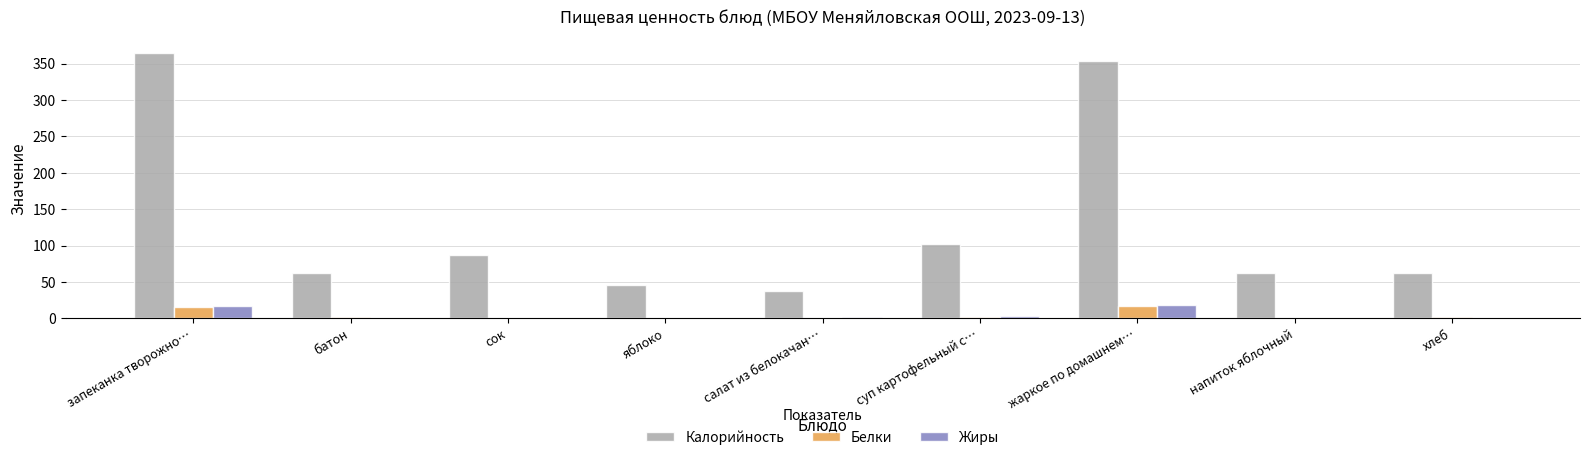

What is the difference between the Жиры values at запеканка творожно… and напиток яблочный?

17.4